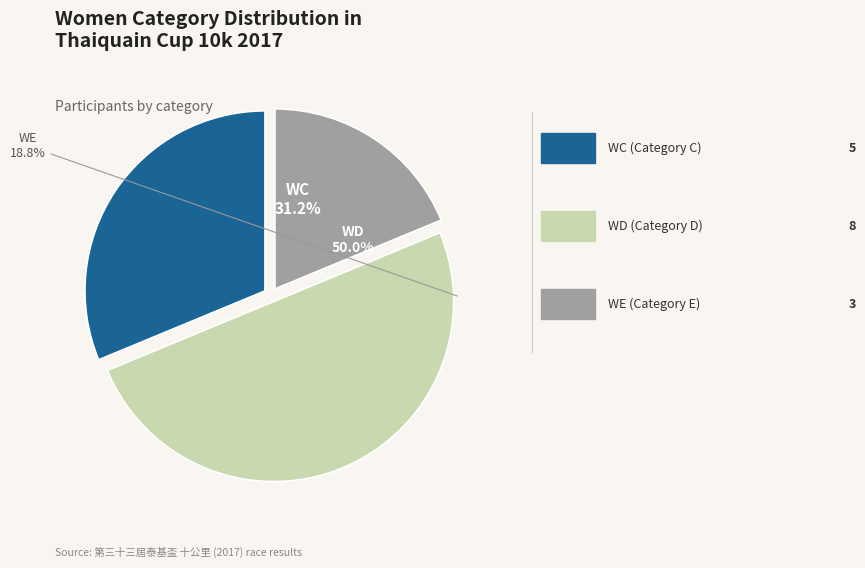

How much of the chart is everything except WE?

81.2%